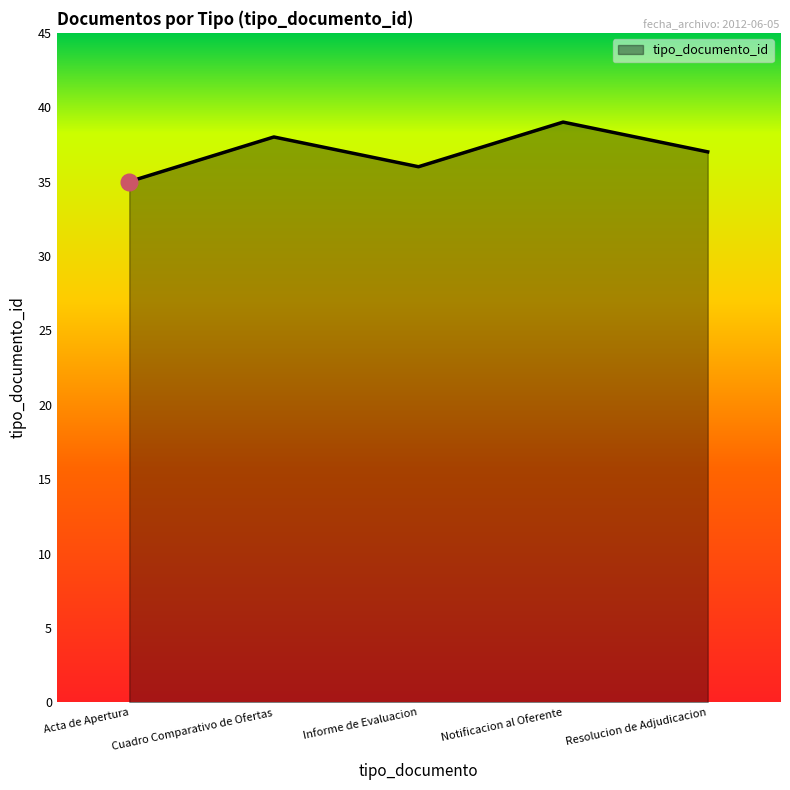

What is the change in value from Acta de Apertura to Informe de Evaluacion?

+1